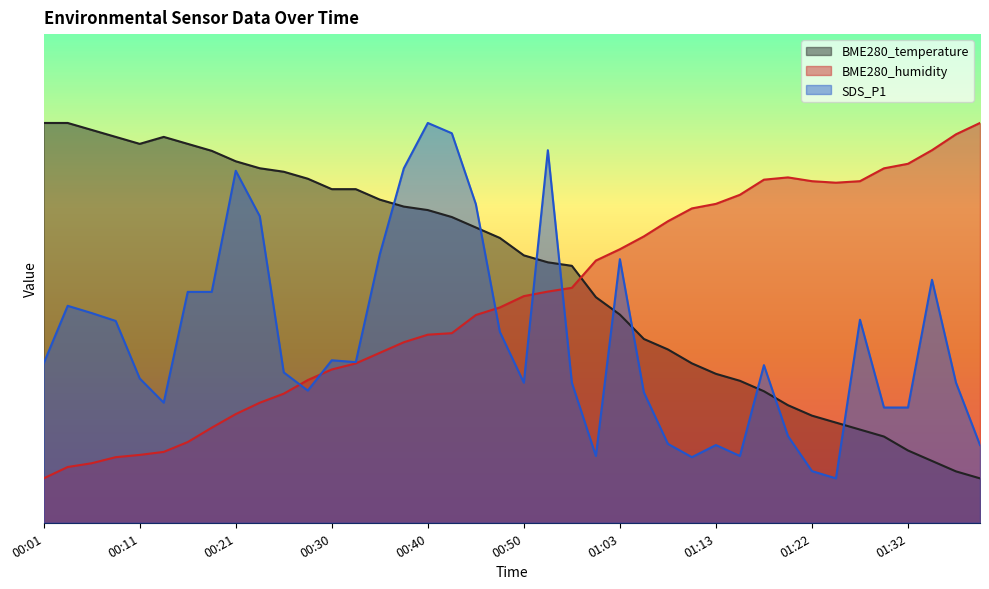

Which series changed the most between 00:23 and 01:08?

SDS_P1